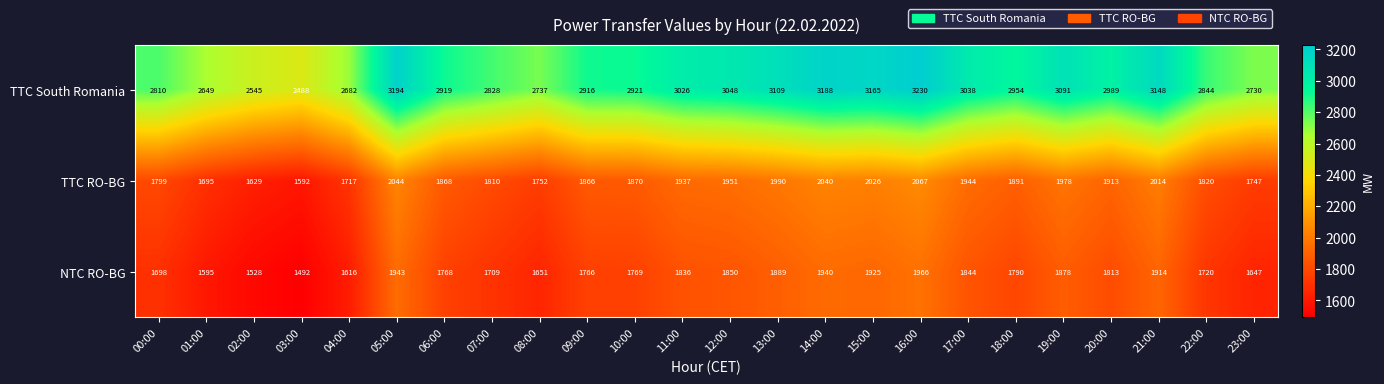

Which series has the largest total across all categories?

TTC South Romania